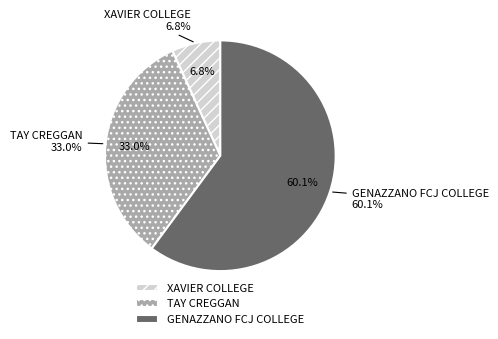

Rank the categories by value from lowest to highest.

XAVIER COLLEGE, TAY CREGGAN, GENAZZANO FCJ COLLEGE